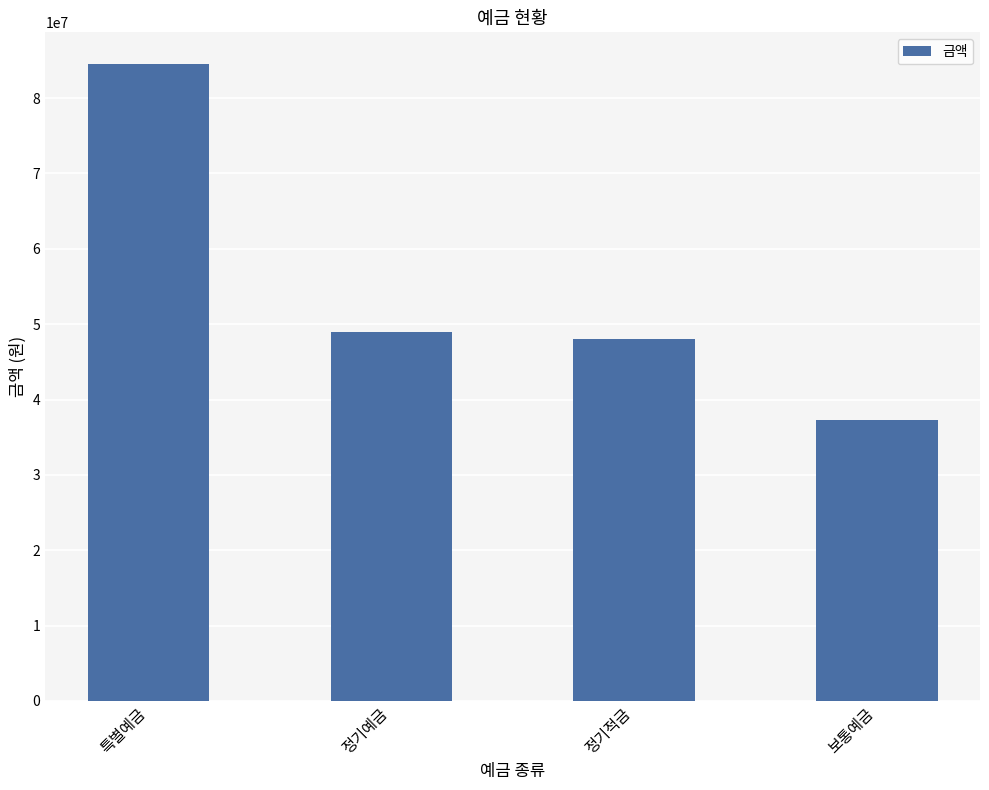

What is the label of the 3rd bar from the right?

정기예금